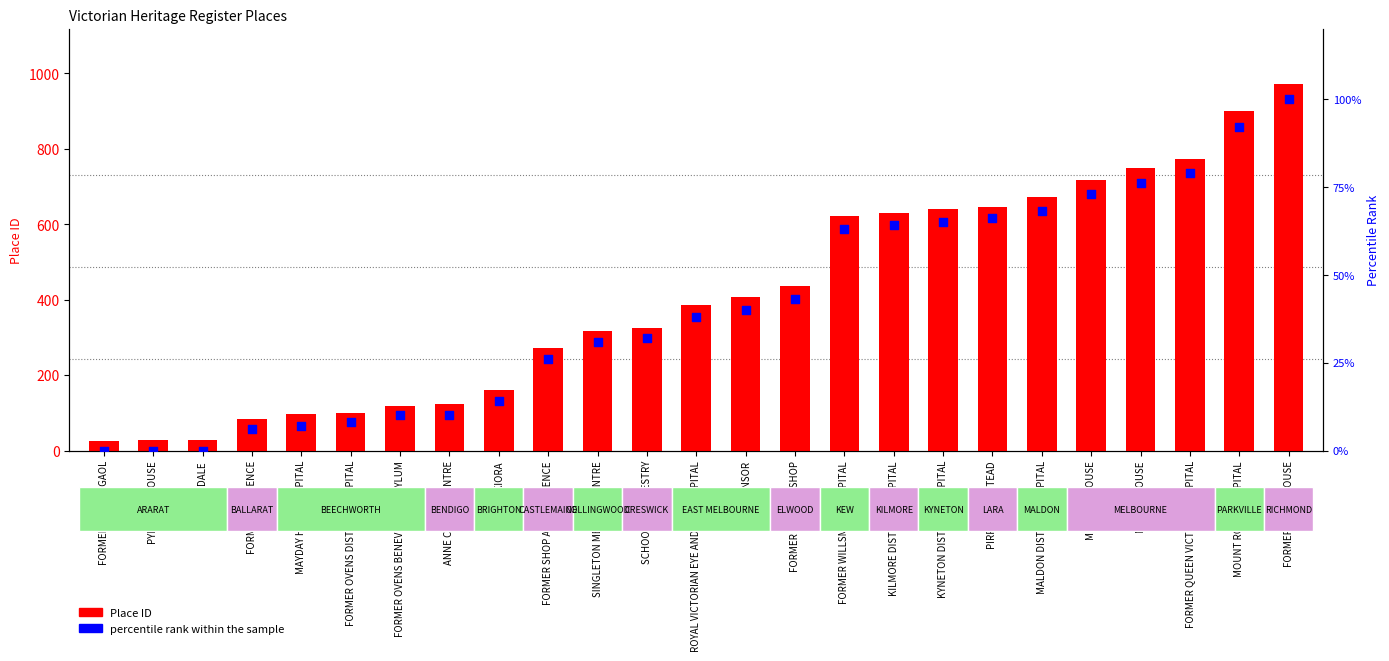

Is the value of Place ID at KILMORE DISTRICT HOSPITAL greater than the value of percentile rank within the sample at PIRRA HOMESTEAD?

Yes